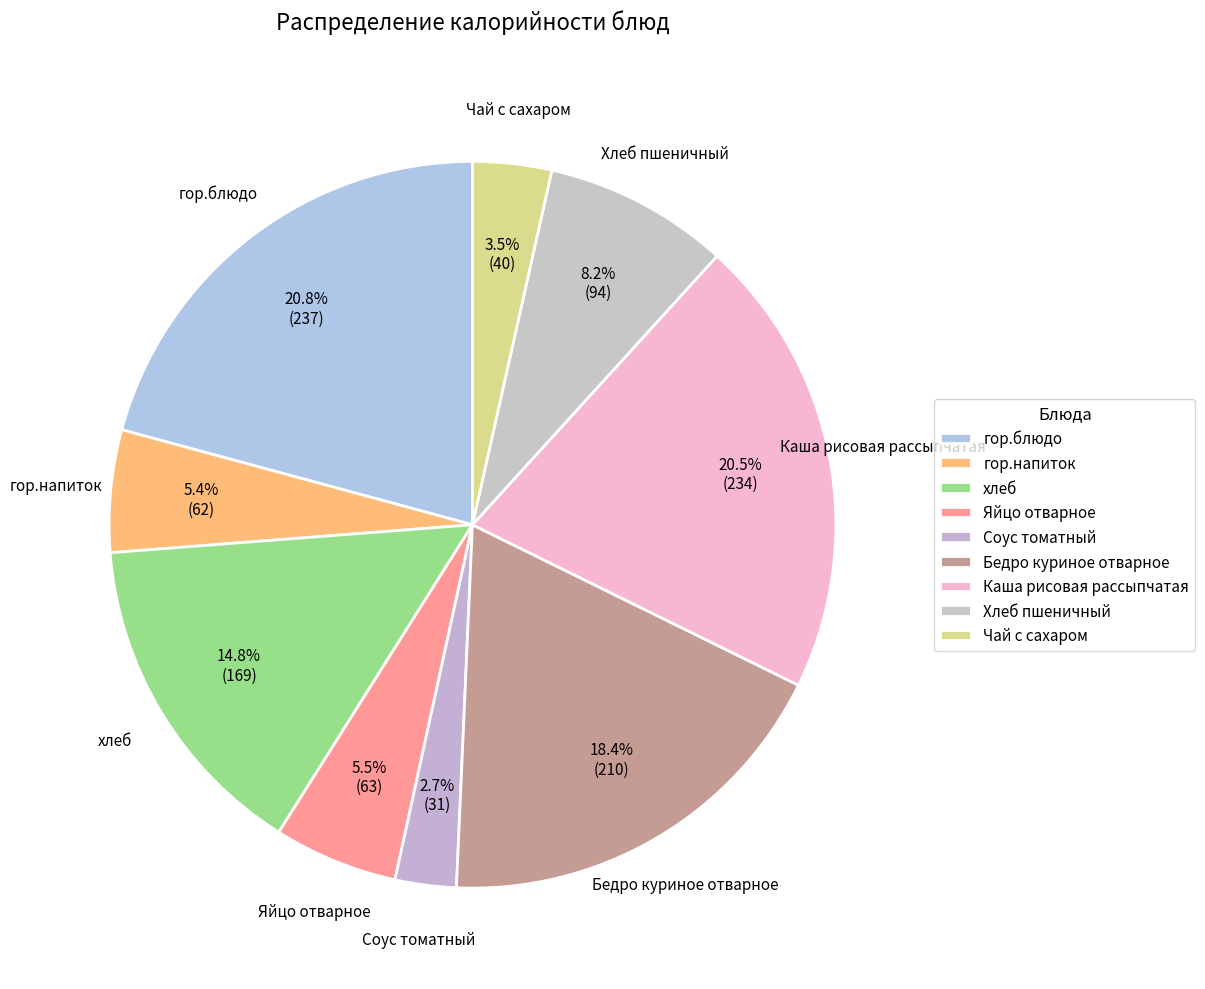

What portion of the pie excludes Хлеб пшеничный?

91.8%